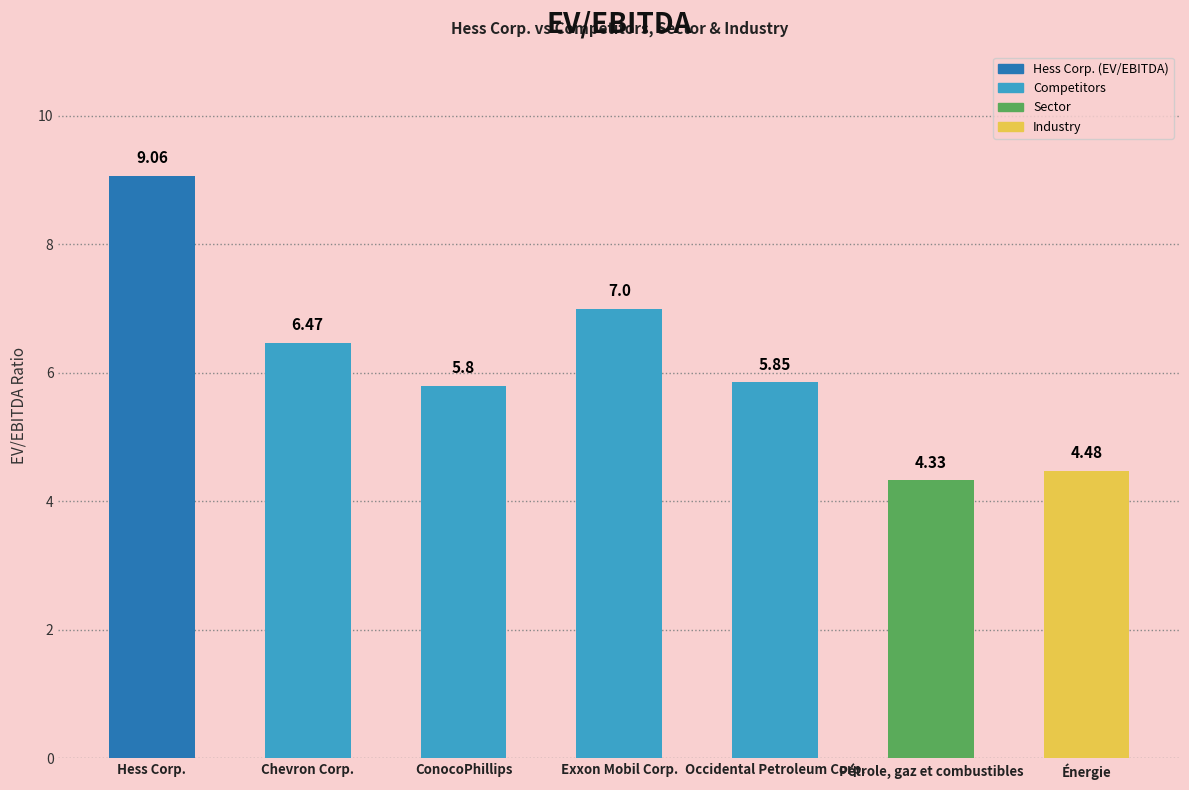

True or false: the data shows 5.8 at Occidental Petroleum Corp..

True